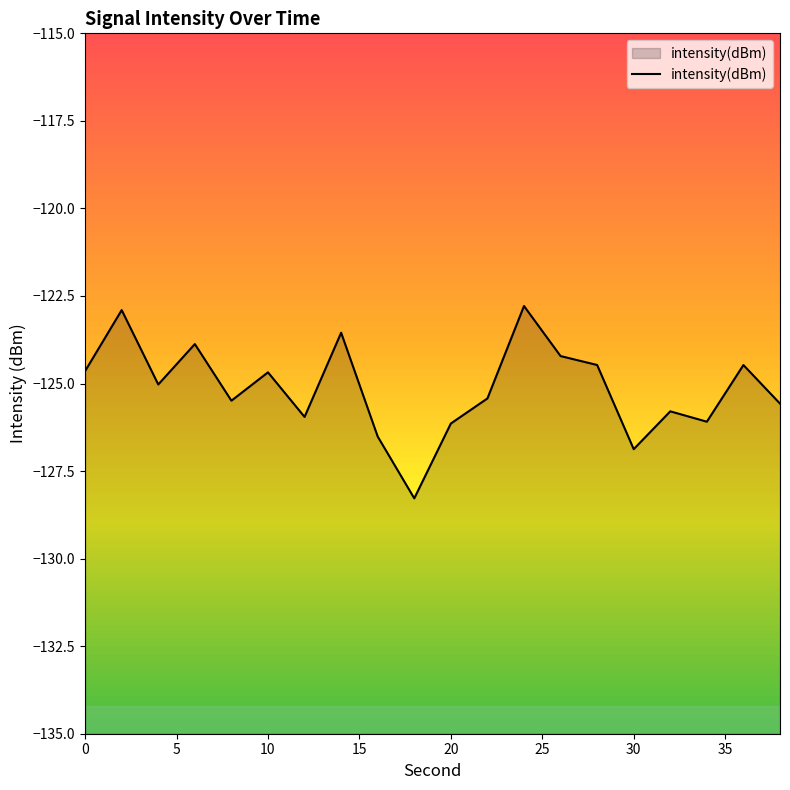

The value at 10 is -124.7. True or false?

True